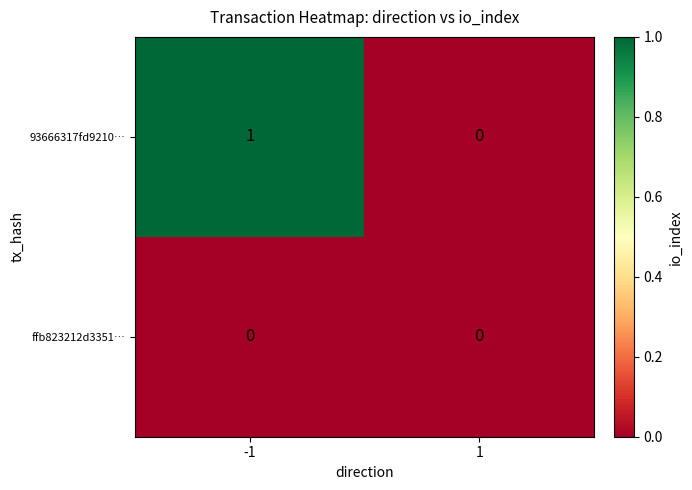

Which series has the largest total across all categories?

93666317fd9210…